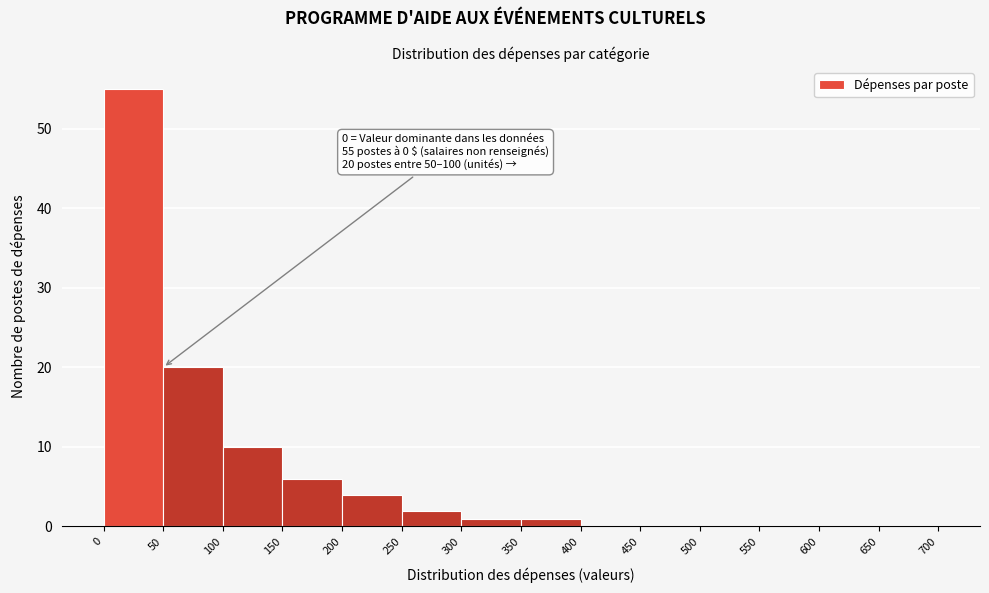

Over which range of the x-axis is the bar tallest?

0 to 50